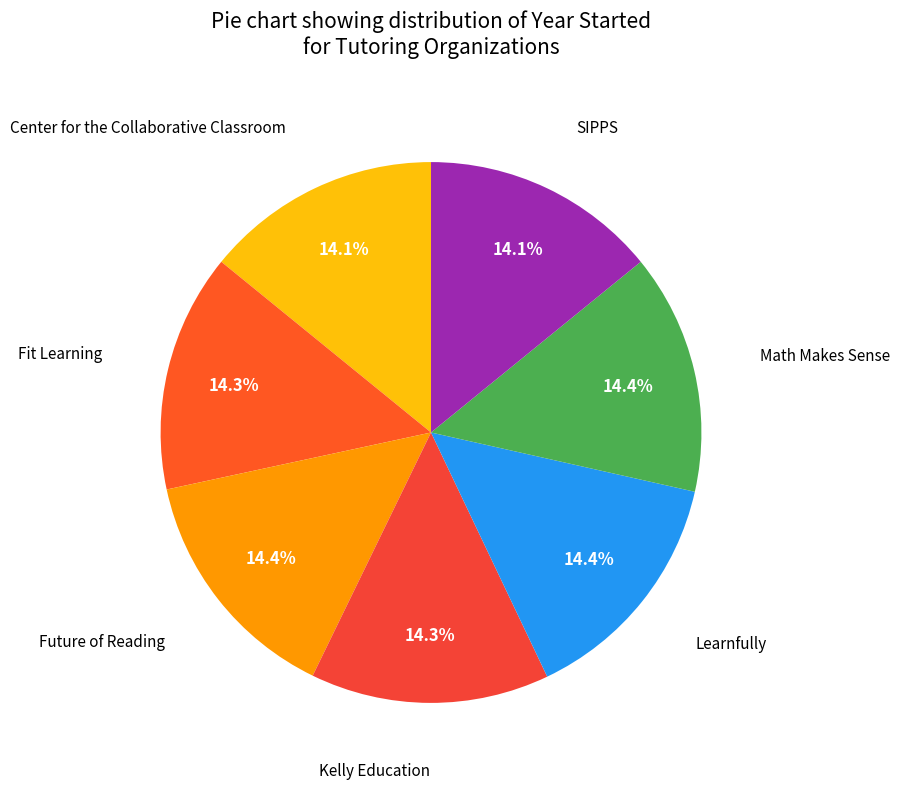

Is there any slice that represents more than half of the pie?

No